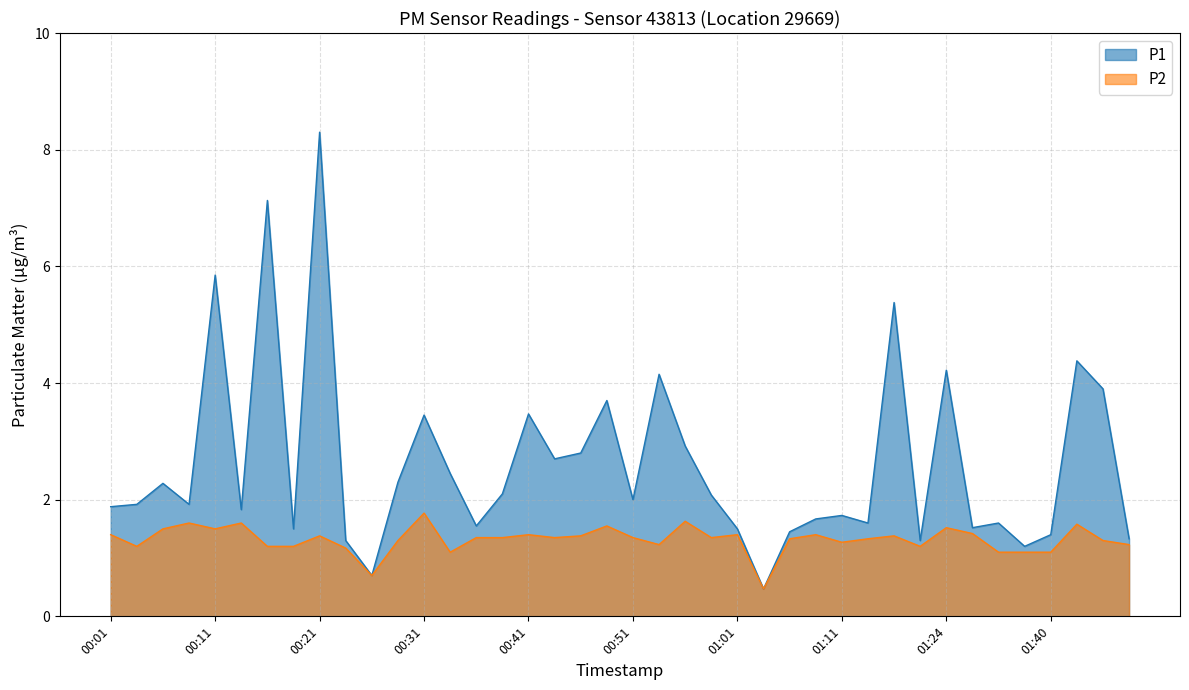

Is it true that P2 equals 1.1 at 01:29?

True